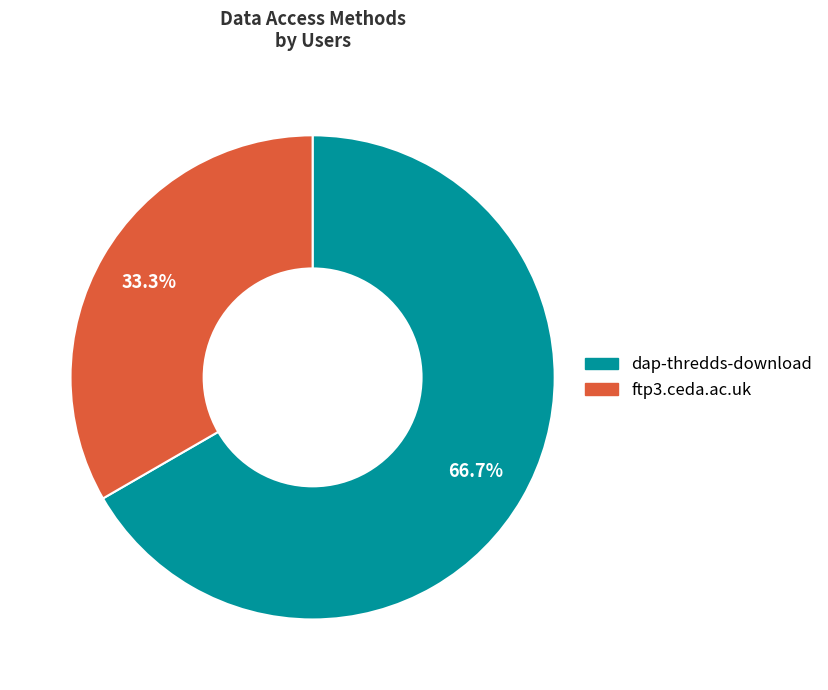

Approximately how many times larger is the value at ftp3.ceda.ac.uk compared to dap-thredds-download?

0.5